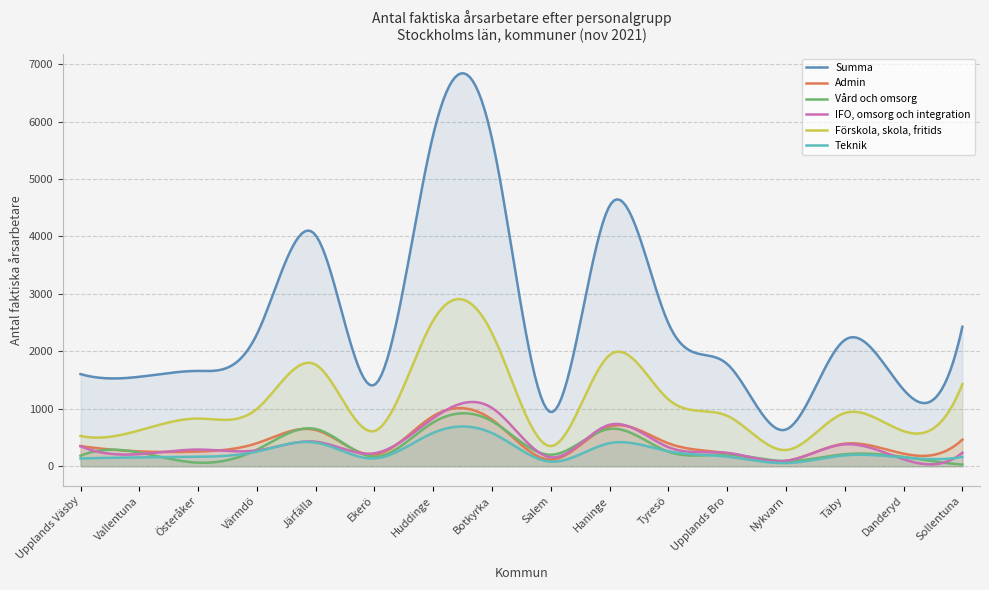

What is the total value across all series at Upplands Bro?

3484